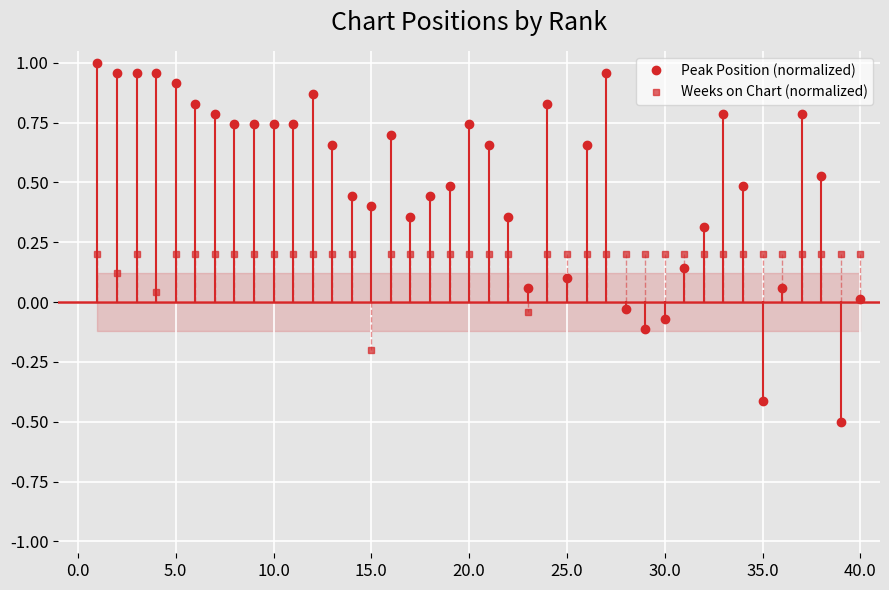

After their last crossing, which series has the higher values: Weeks on Chart (normalized) or Peak Position (normalized)?

Weeks on Chart (normalized)